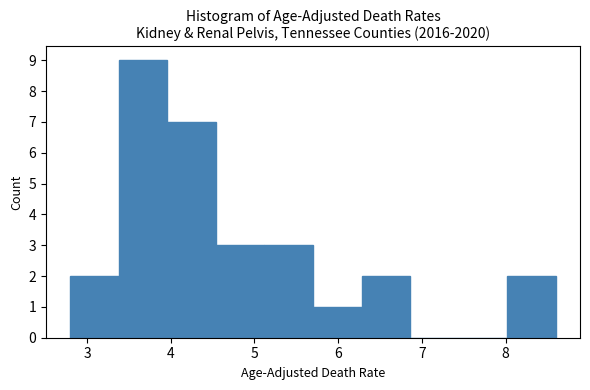

How tall is the bar that spans 4.54 to 5.12 on the x-axis? Neither the bar edges nor the heights are printed on the chart, so give them approximately, as read against the axes.

3